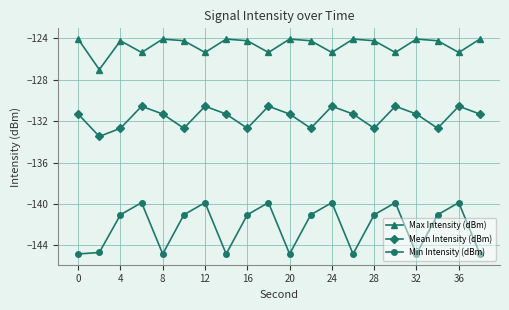

List the series in order of their overall mean, highest first.

Max Intensity (dBm), Mean Intensity (dBm), Min Intensity (dBm)